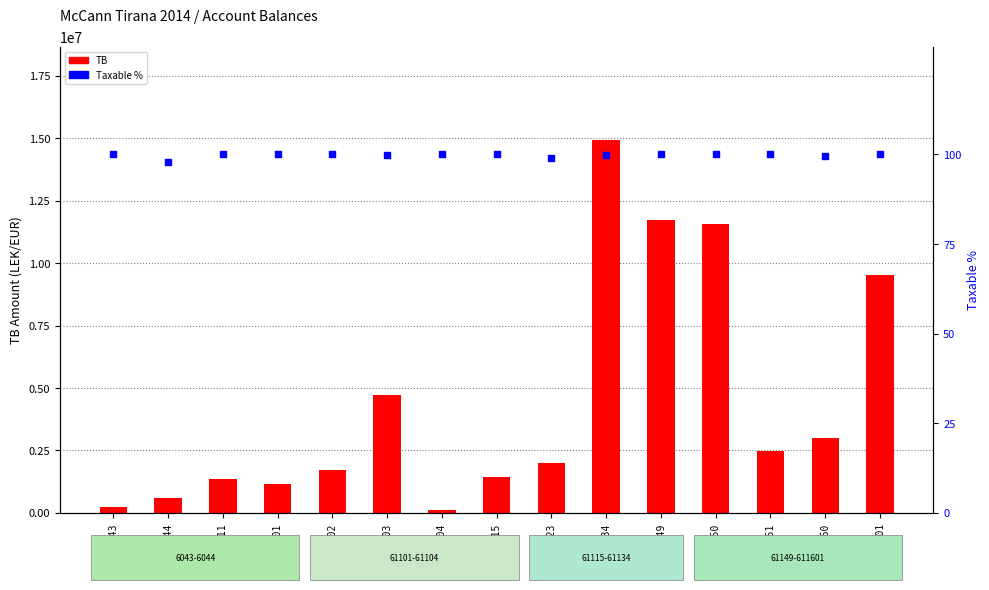

Which series reaches the maximum Y coordinate?

TB